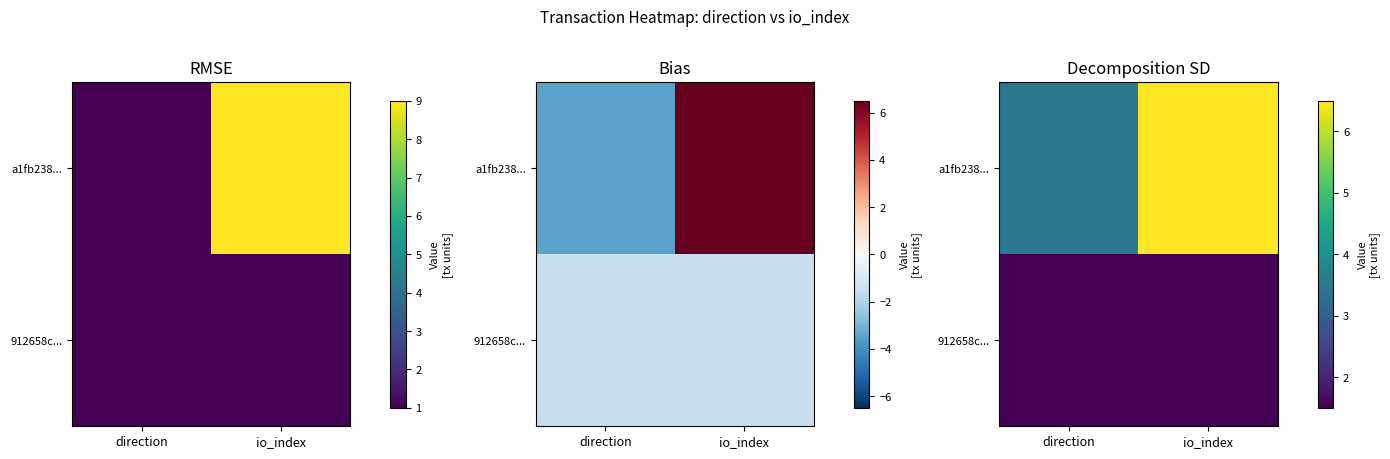

What is the total value across all series at direction?

5.0